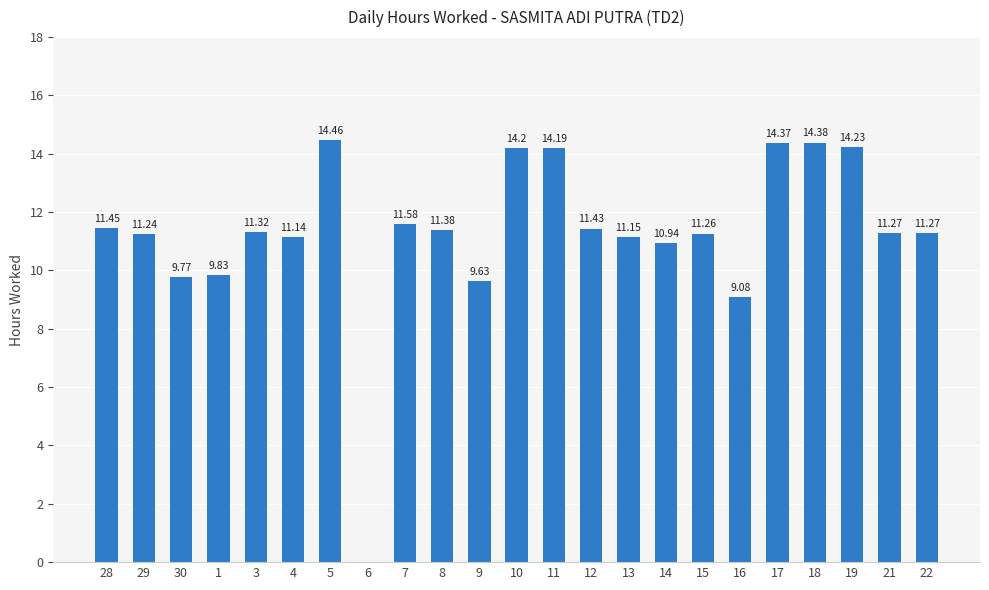

What value does the data have at 21?

11.3